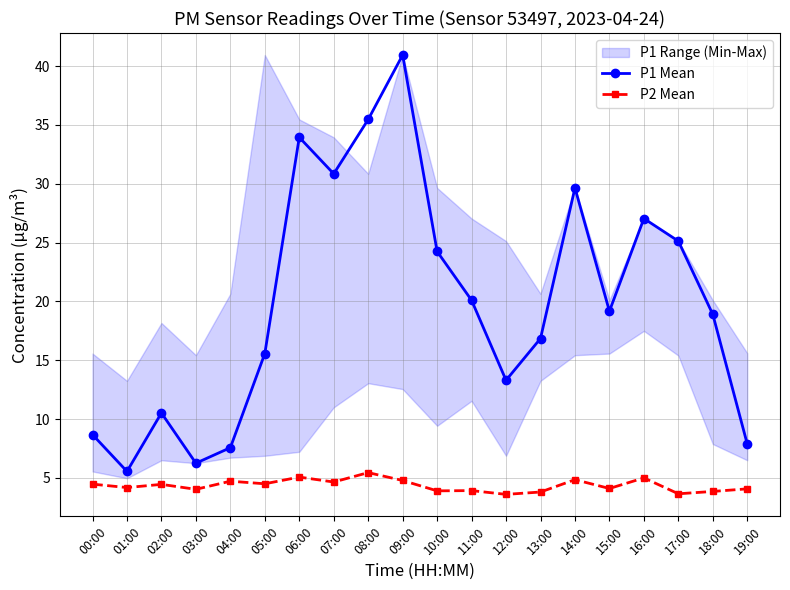

Does the chart have visible grid lines?

Yes